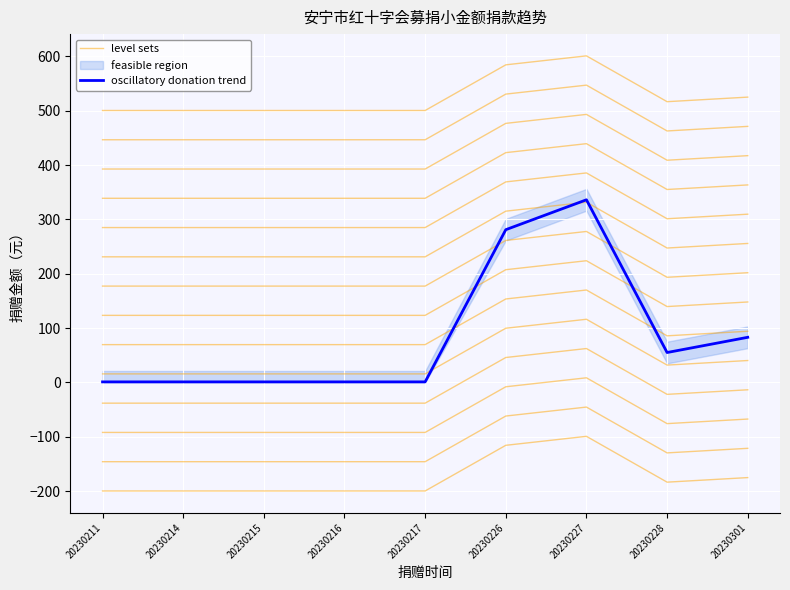

How many data points in level sets are above -199?

4